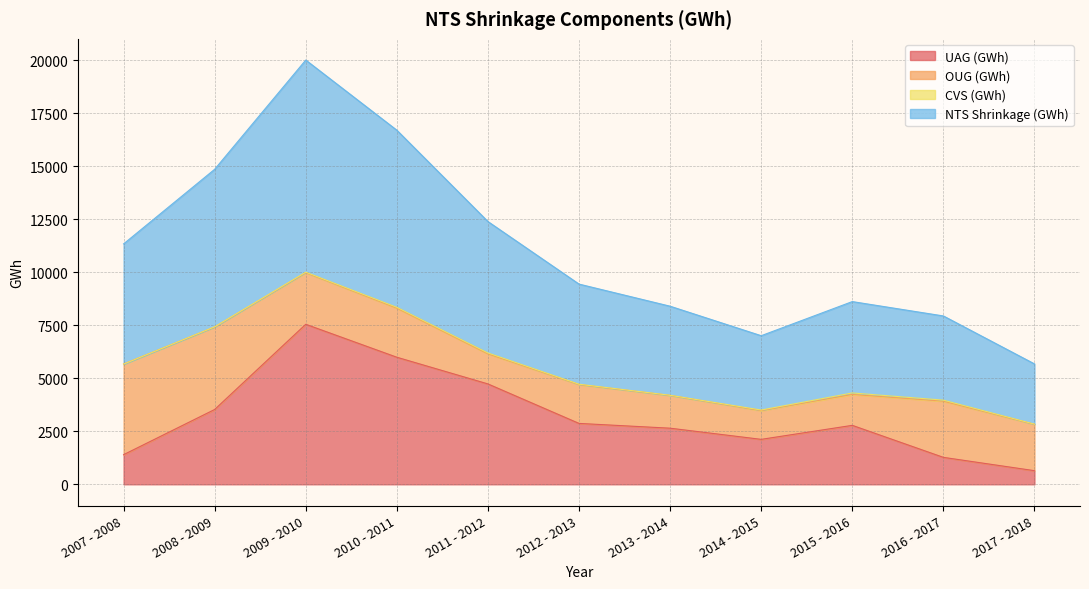

What is the value of the UAG (GWh) point at the 8th from the left?

2121.3